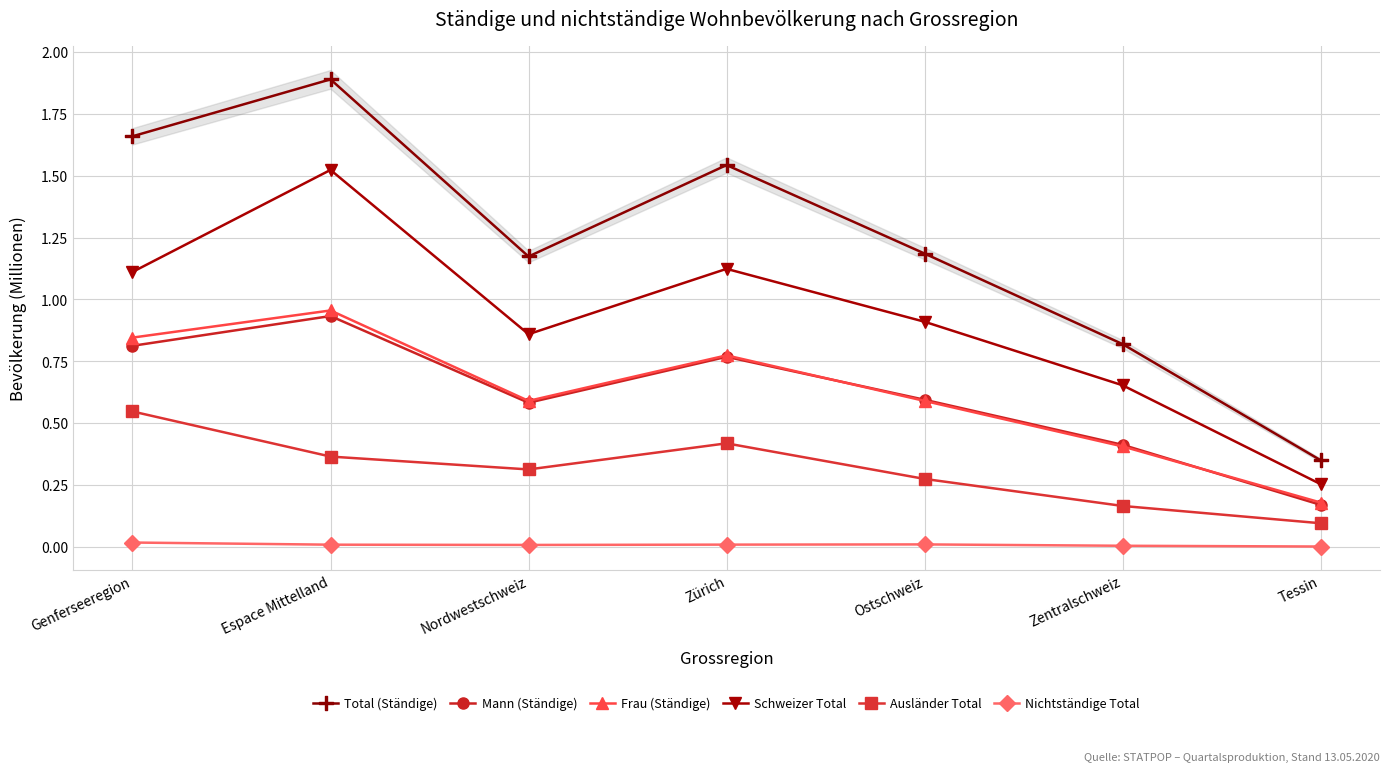

How many distinct data groups are displayed?

6